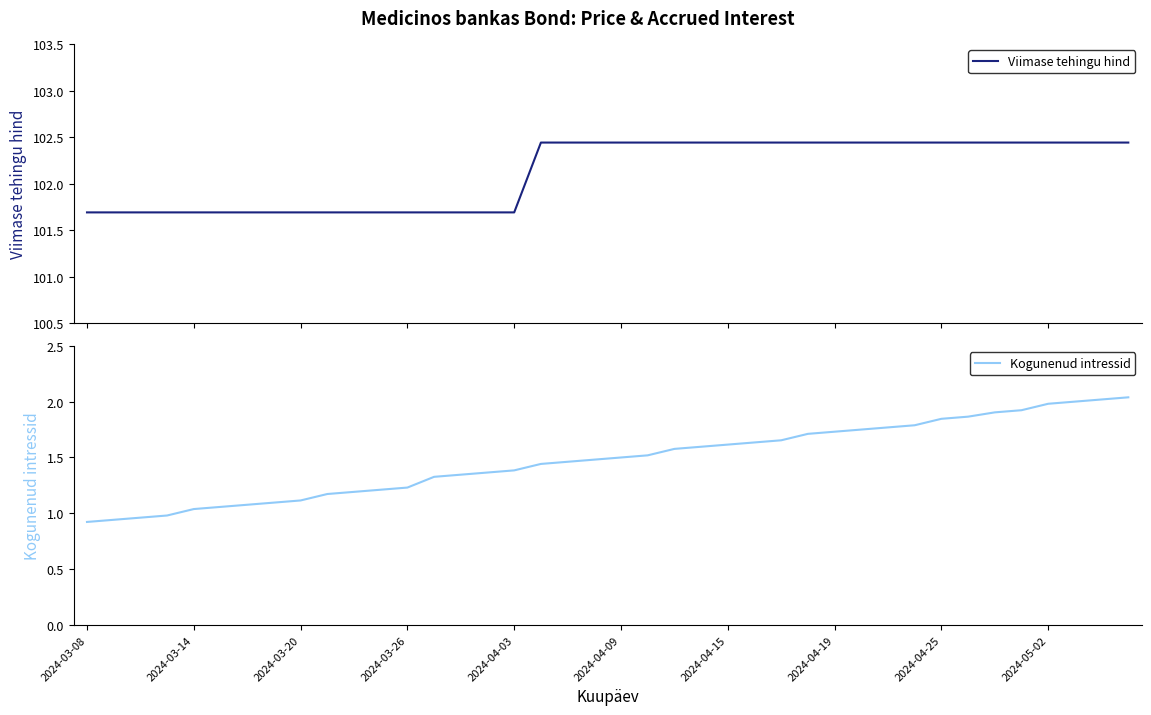

Which series has the widest spread of values?

Kogunenud intressid